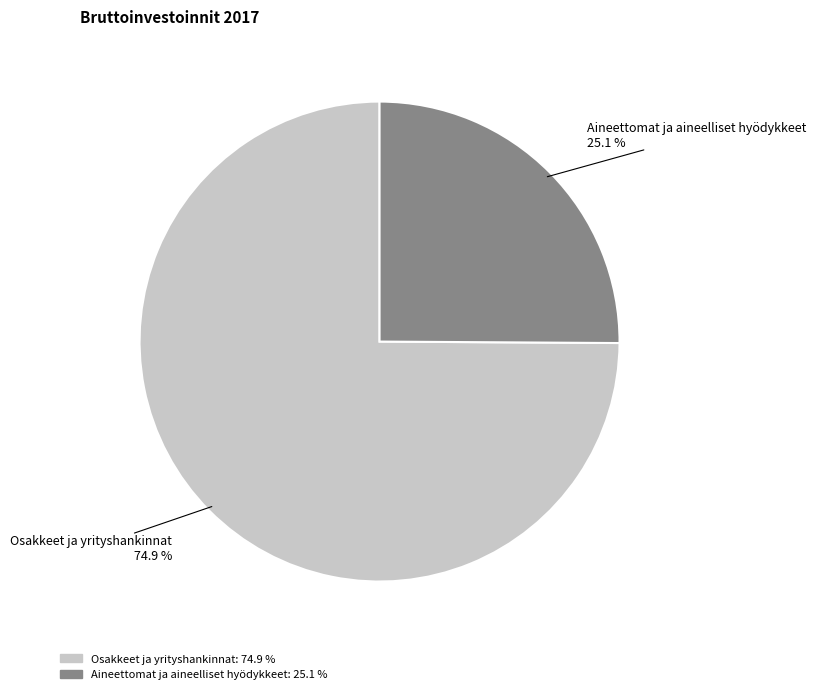

What is the majority slice?

Osakkeet ja yrityshankinnat